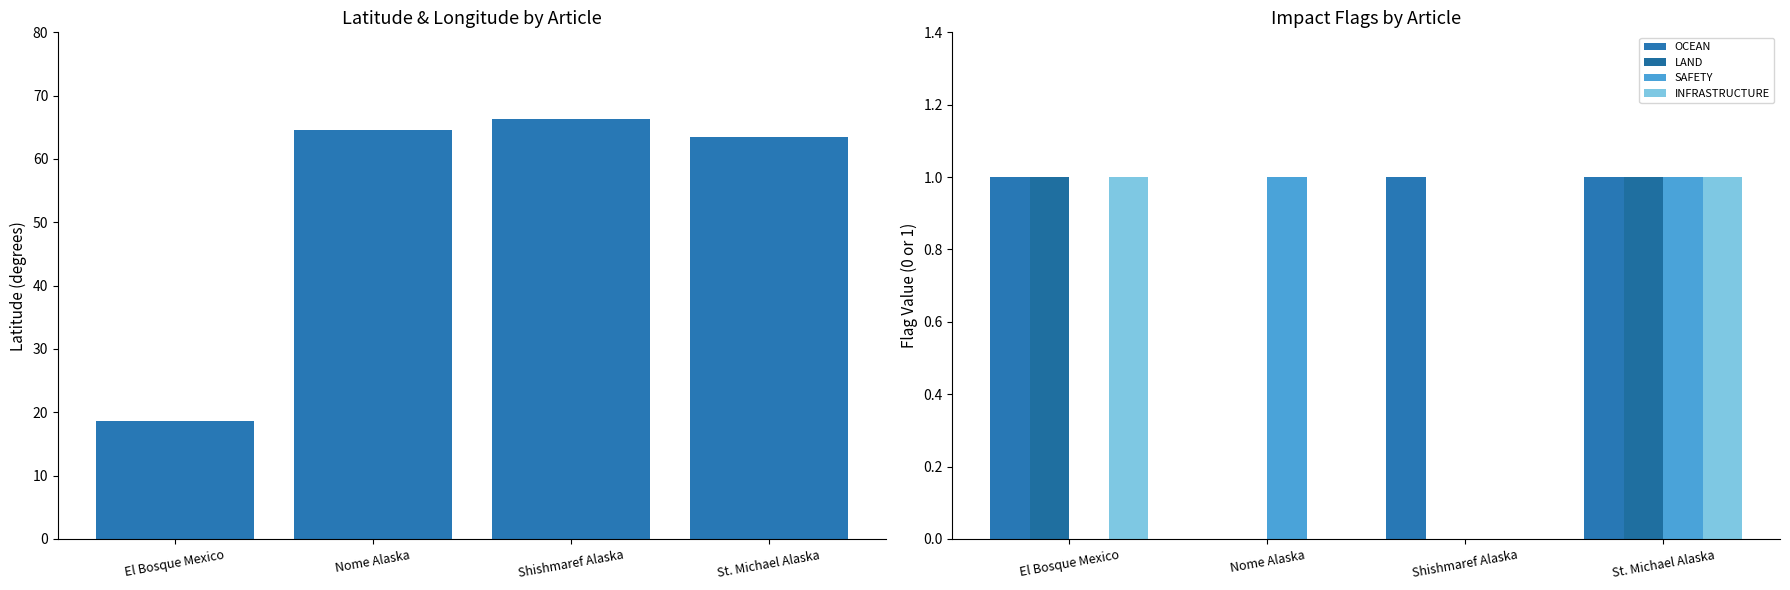

At how many categories does at least one series exceed 32?

3